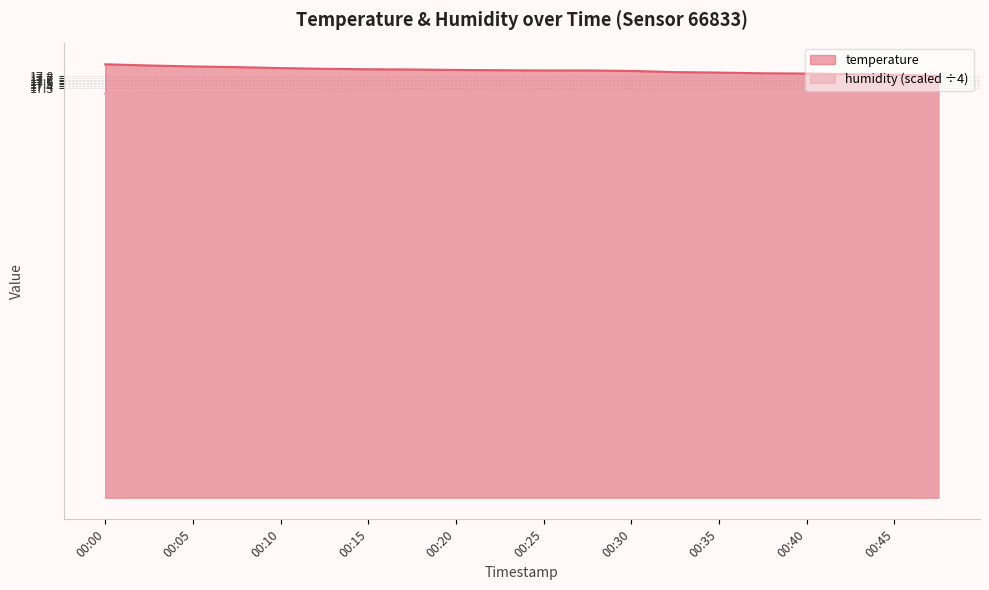

Reading left to right, extract all data points from this chart.

temperature: 18.3	18.3	18.2	18.2	18.1	18.1	18.1	18.1	18.1	18.1	18.1	18.1	18.0	18.0	18.0	17.9	17.9	17.9	17.9	17.8
humidity: 17.1	17.1	17.1	17.2	17.2	17.2	17.2	17.2	17.2	17.2	17.2	17.2	17.2	17.2	17.2	17.3	17.3	17.3	17.3	17.3